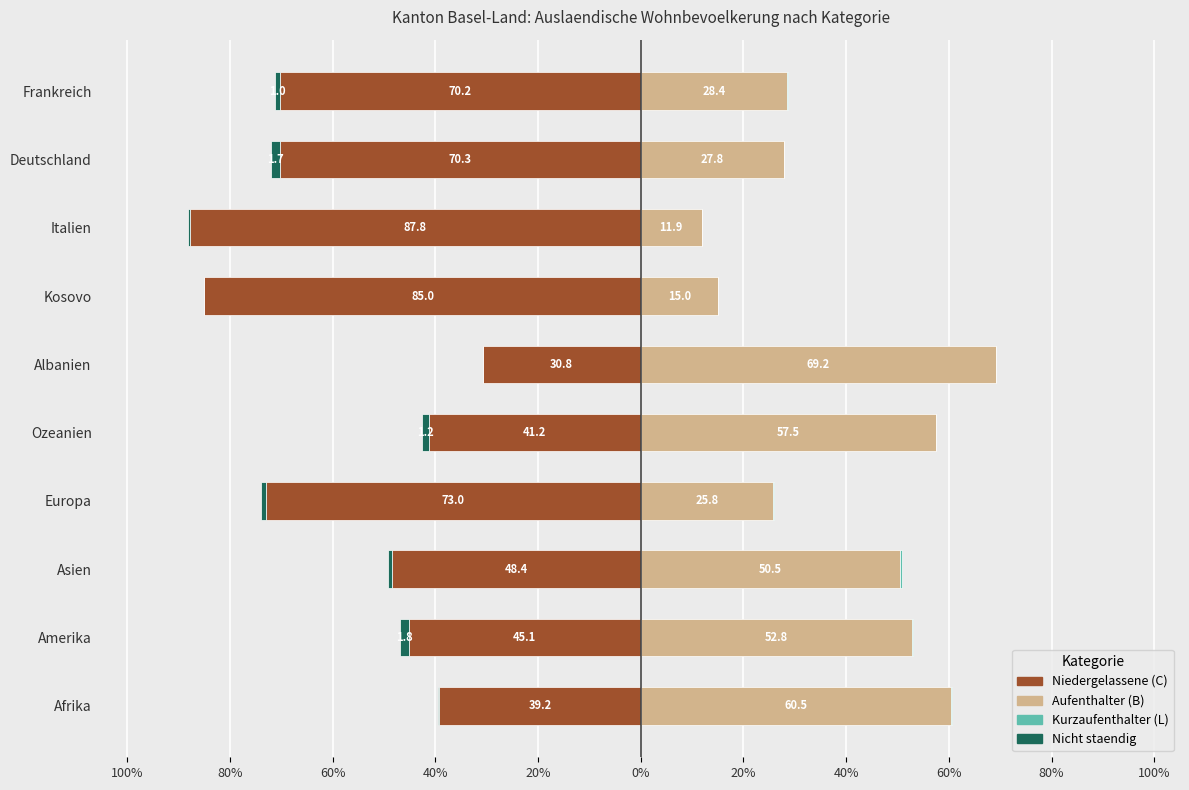

What is the difference between the maximum and minimum values in the Nicht staendig series?

1.8